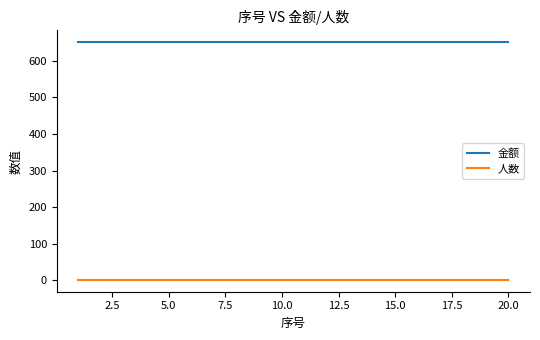

List the series in order of their peak value, lowest first.

人数, 金额